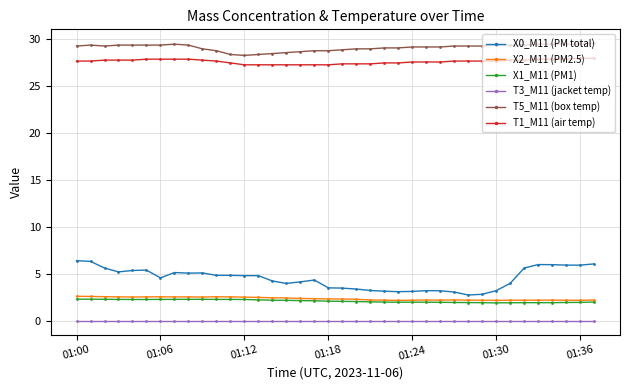

True or false: X0_M11 (PM total) and T5_M11 (box temp) cross at least once.

False